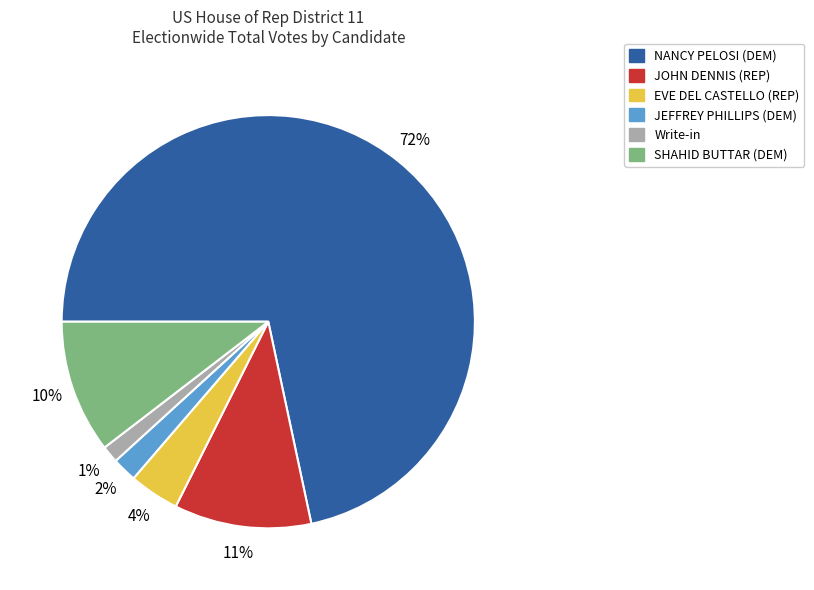

To the nearest percent, what is the combined percentage of Write-in and JOHN DENNIS (REP)?

12%